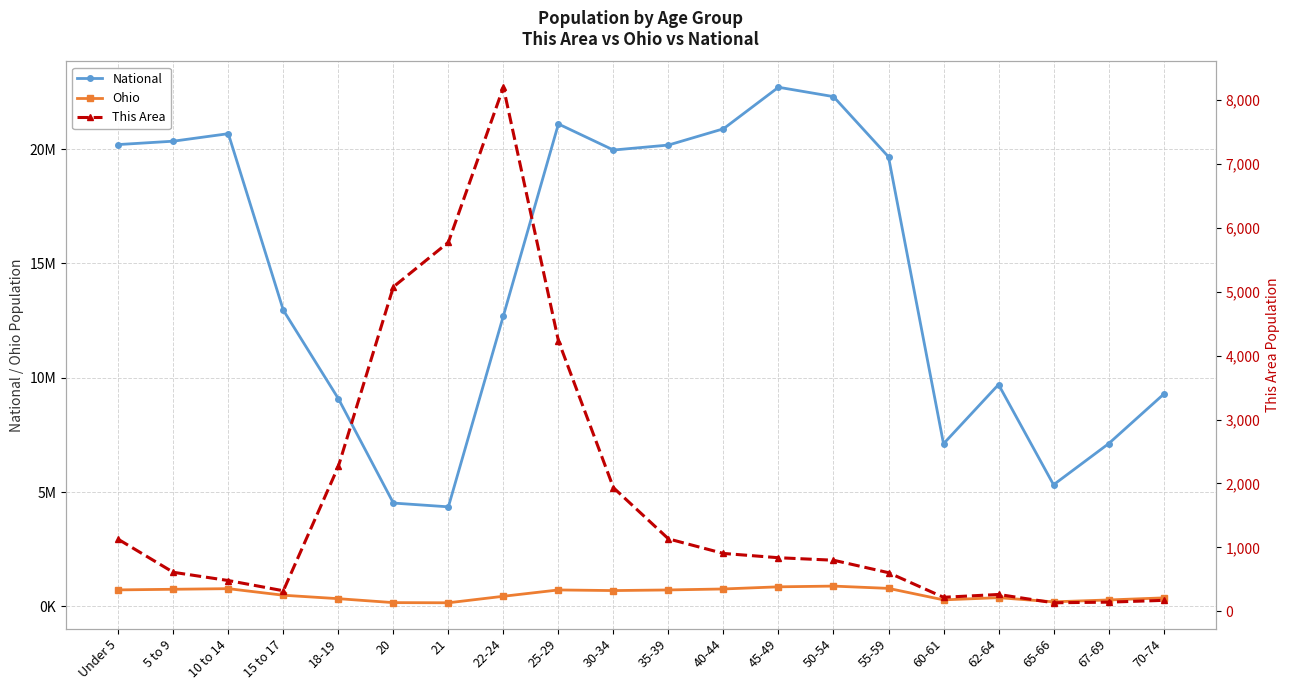

What is the value of the This Area point at the 1st from the left?

1126